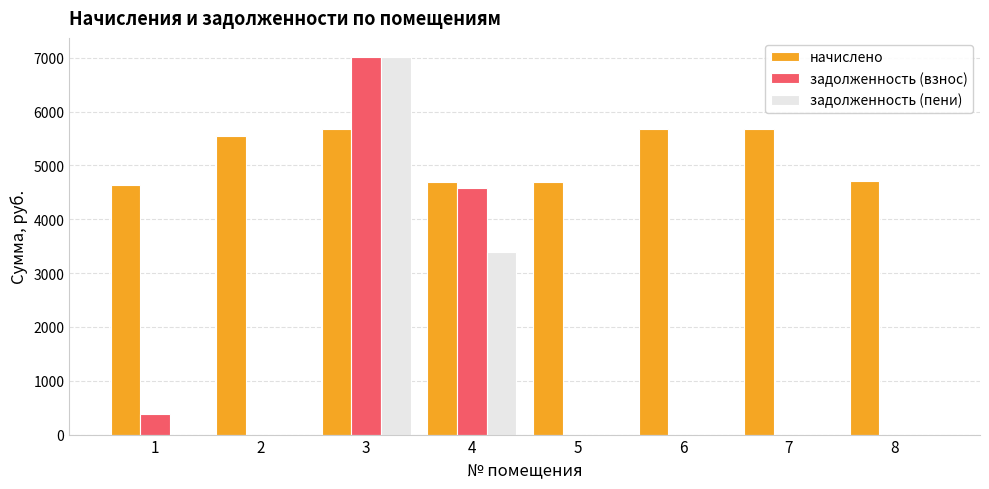

Is the value of задолженность (взнос) at 2 greater than the value of начислено at 2?

No